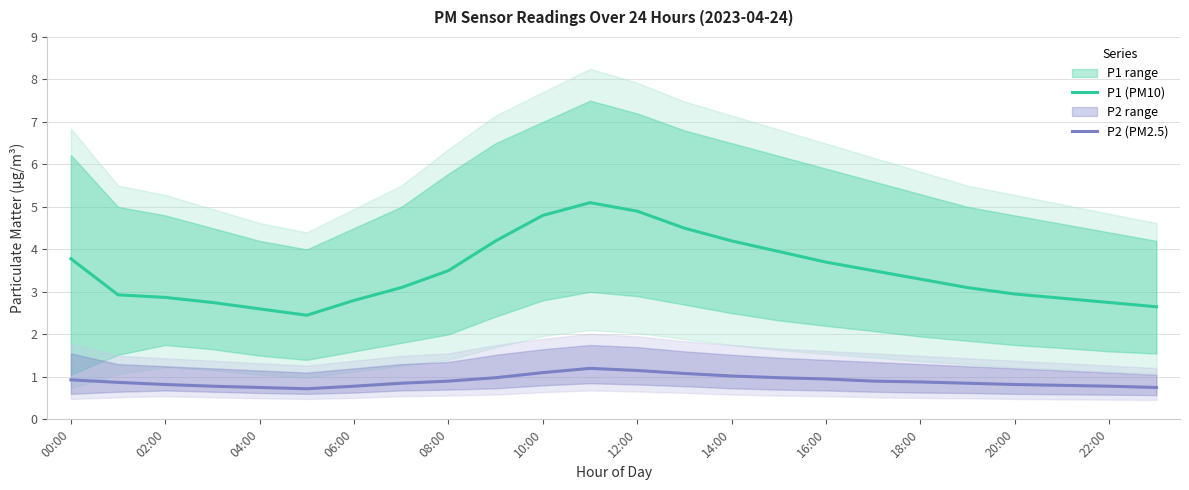

What is the difference between the second highest and minimum values in the P1 (PM10) series?

2.5